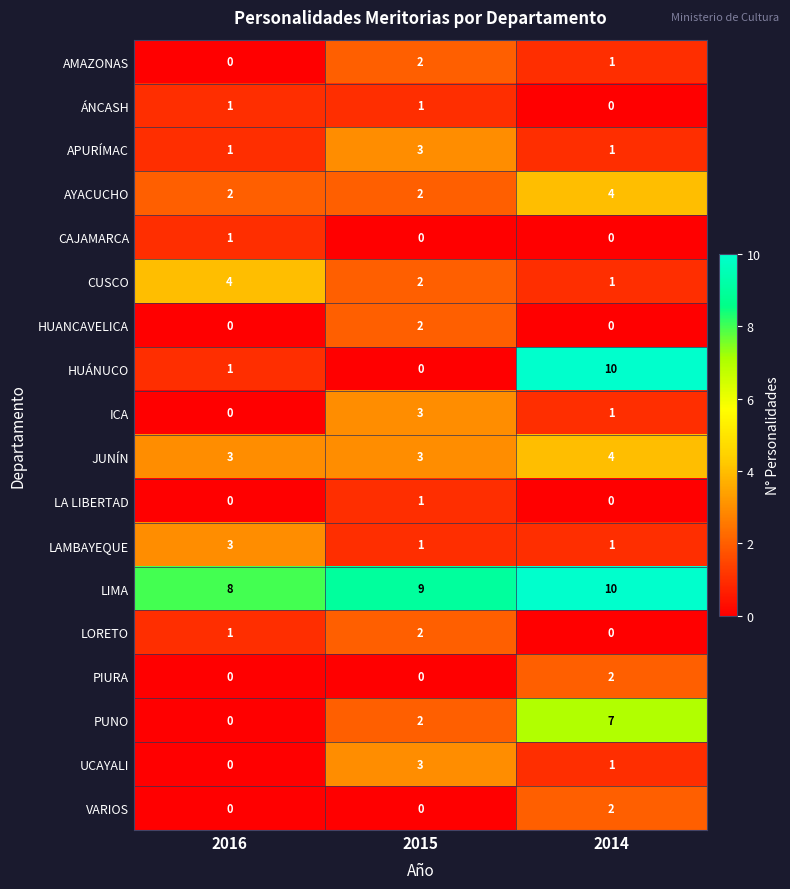

What is the difference between the highest and lowest values at 2015?

9